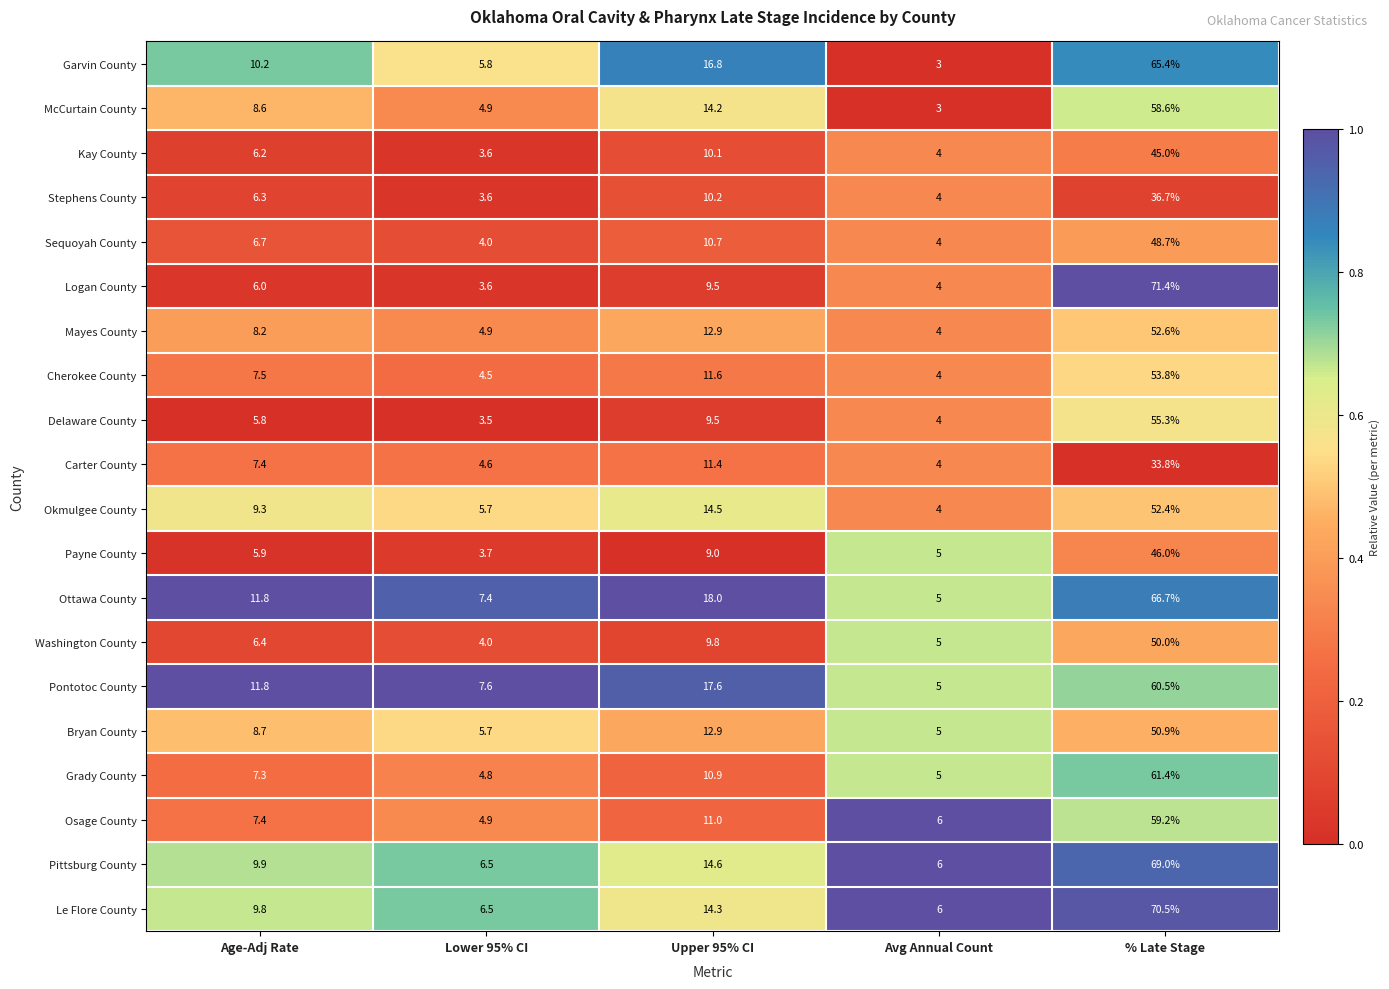

The Pontotoc County series shows 11.3 at Upper 95% CI. True or false?

False